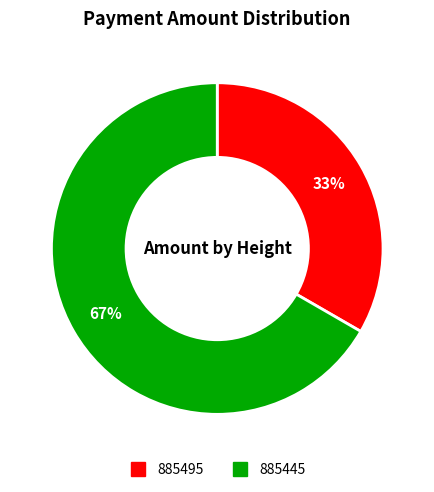

Between 885445 and 885495, which is larger?

885445